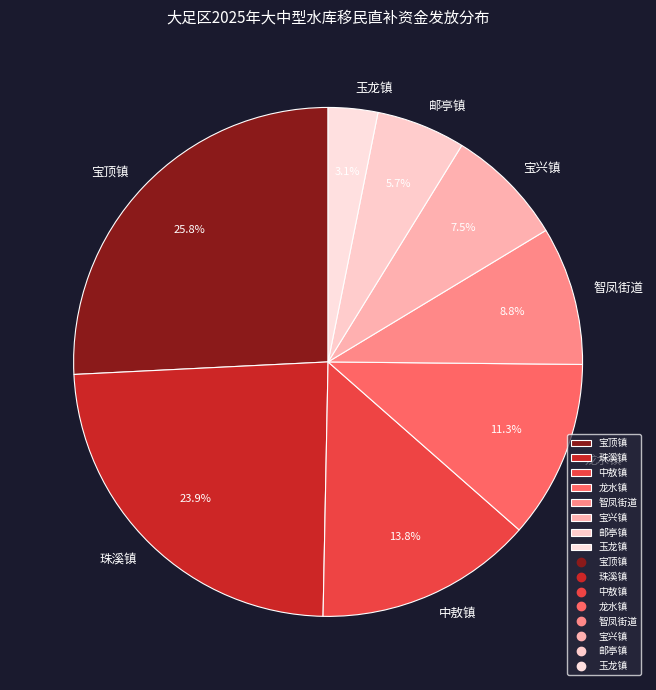

To the nearest percent, what portion does 龙水镇 represent?

11%